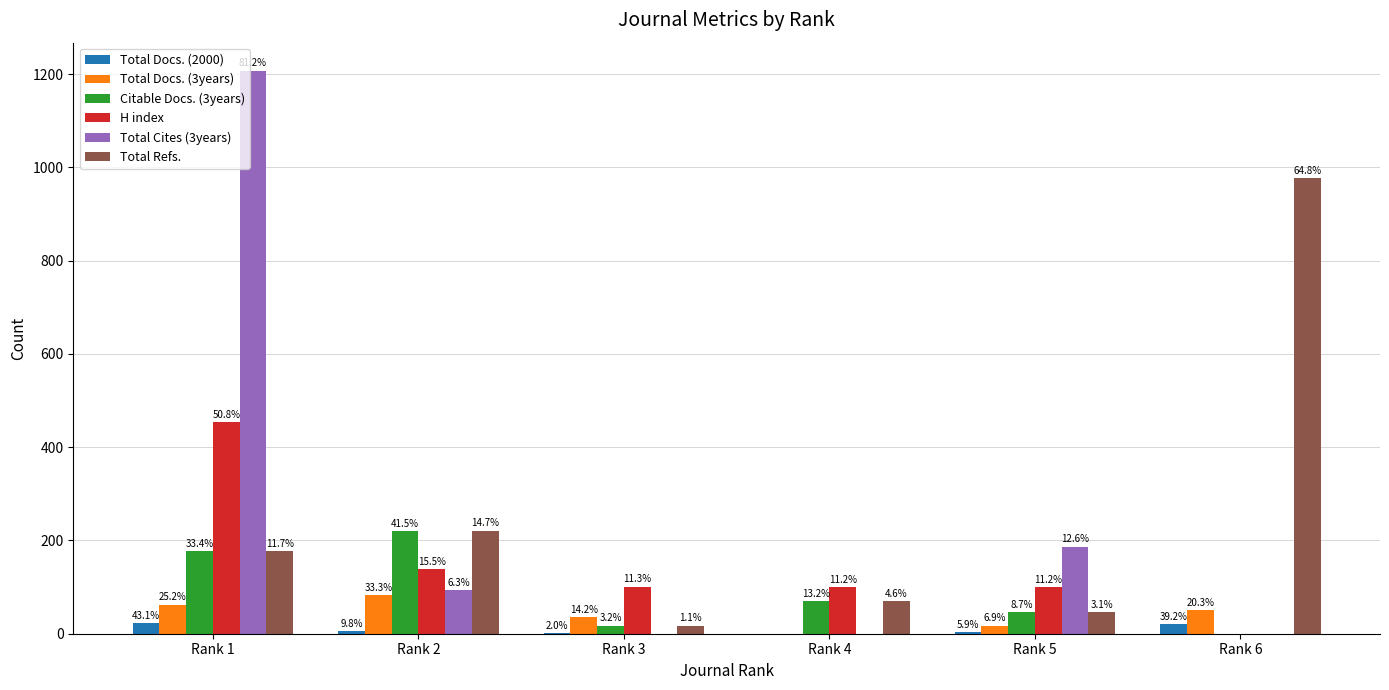

What are all the series names shown in the legend?

Total Docs. (2000), Total Docs. (3years), Citable Docs. (3years), H index, Total Cites (3years), Total Refs.